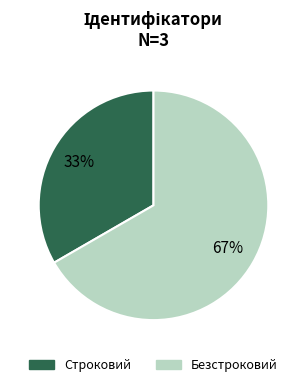

Is the sum of Строковий and Безстроковий greater than half?

Yes